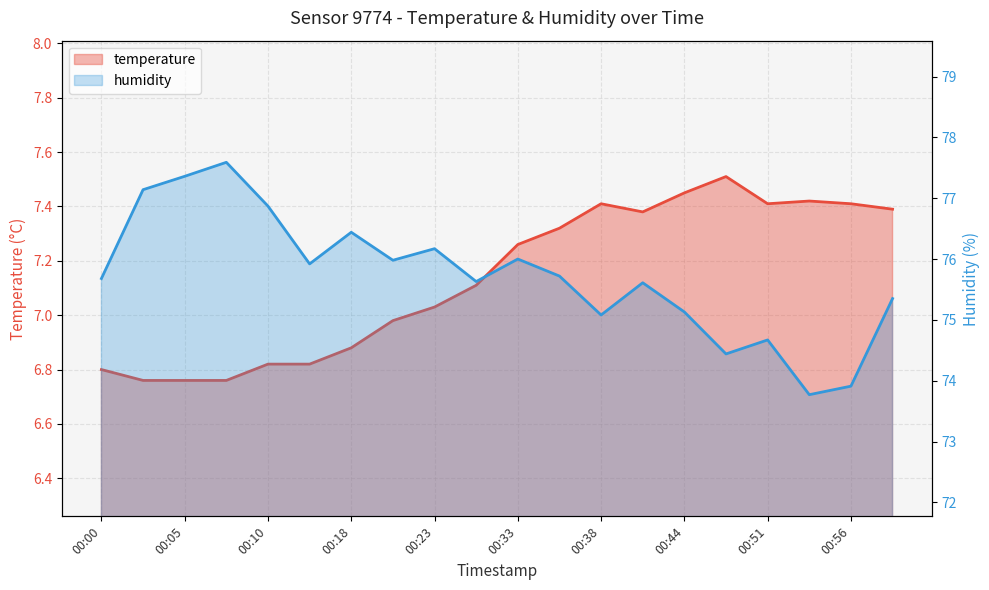

Where is humidity nearest to the value 75?

00:38